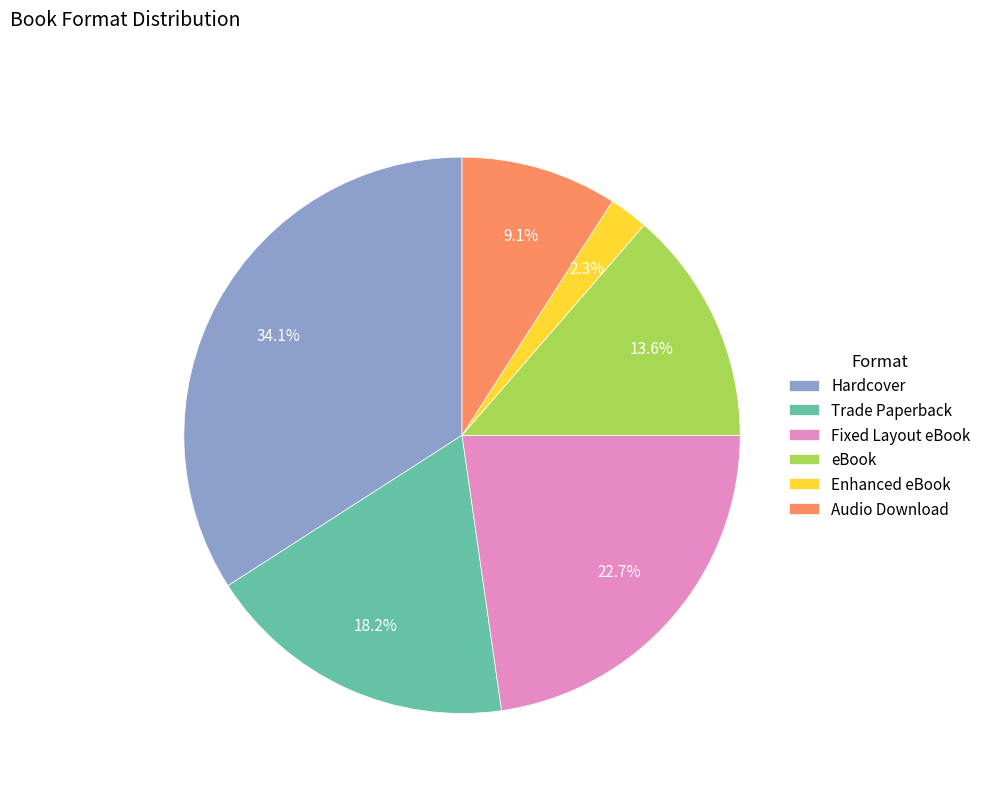

How much of the chart is everything except Audio Download?

90.9%